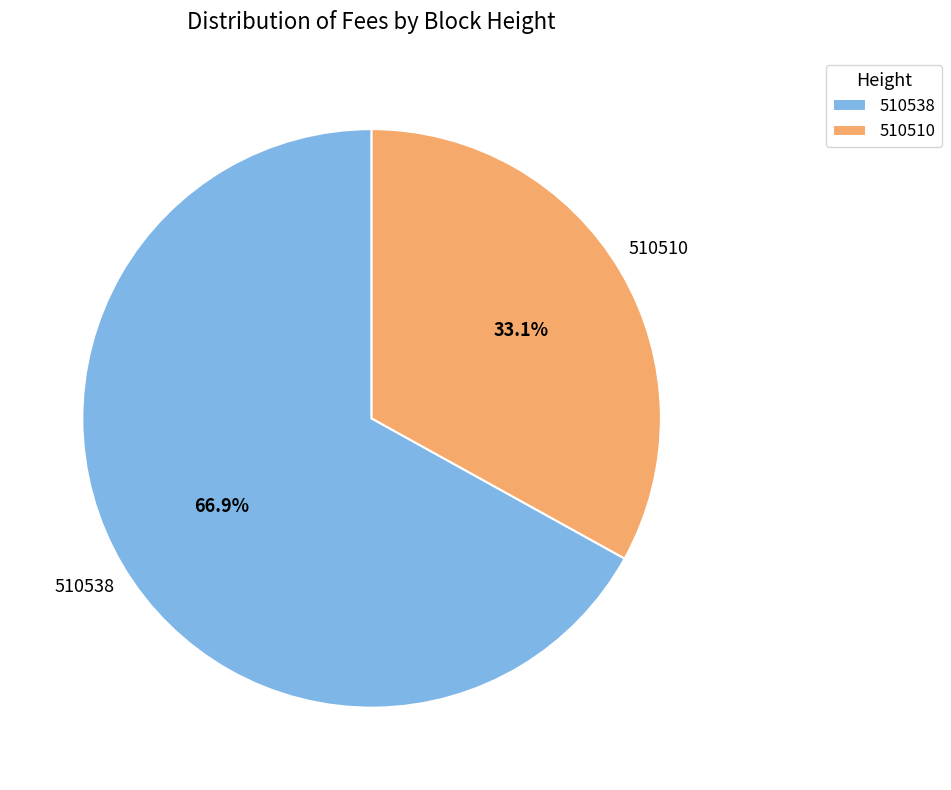

What is the smallest slice in the pie chart?

510510